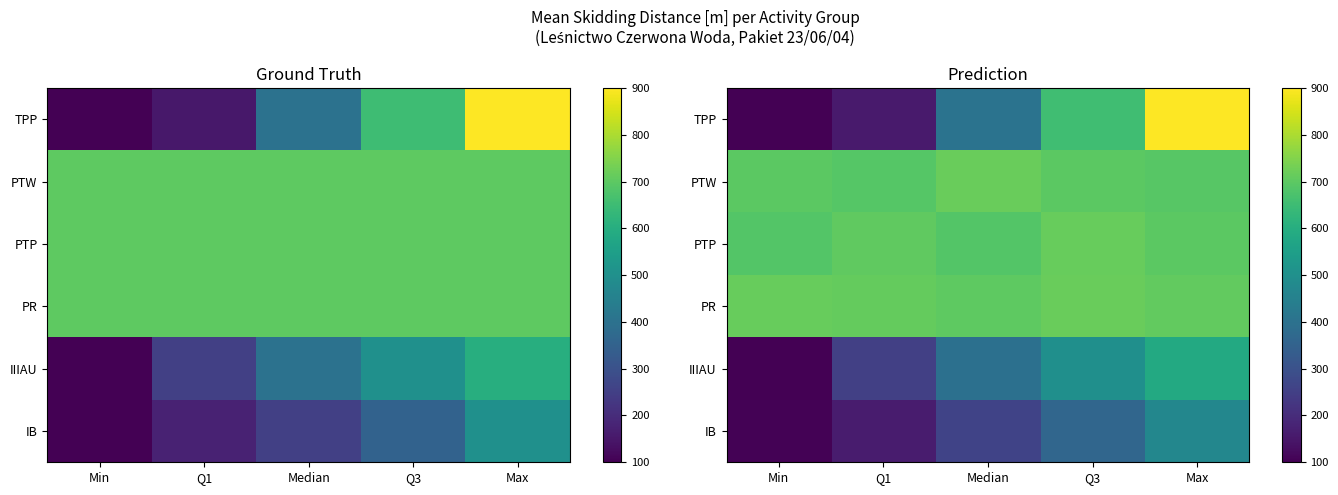

What is the maximum value shown in the chart?

900.0